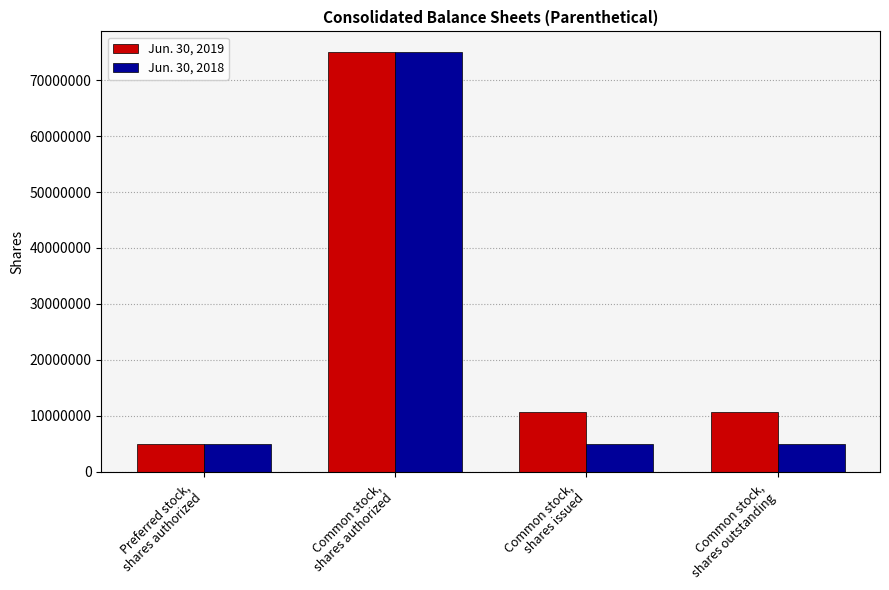

What is the lowest value of the Jun. 30, 2018 series?

4922650